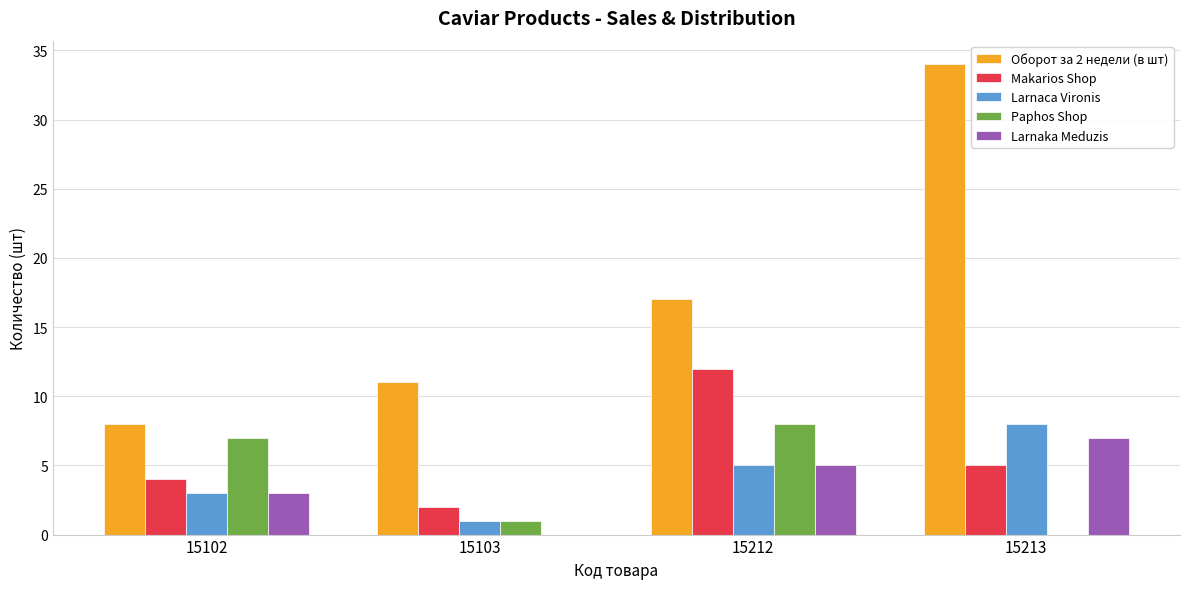

How many series are shown in this chart?

5